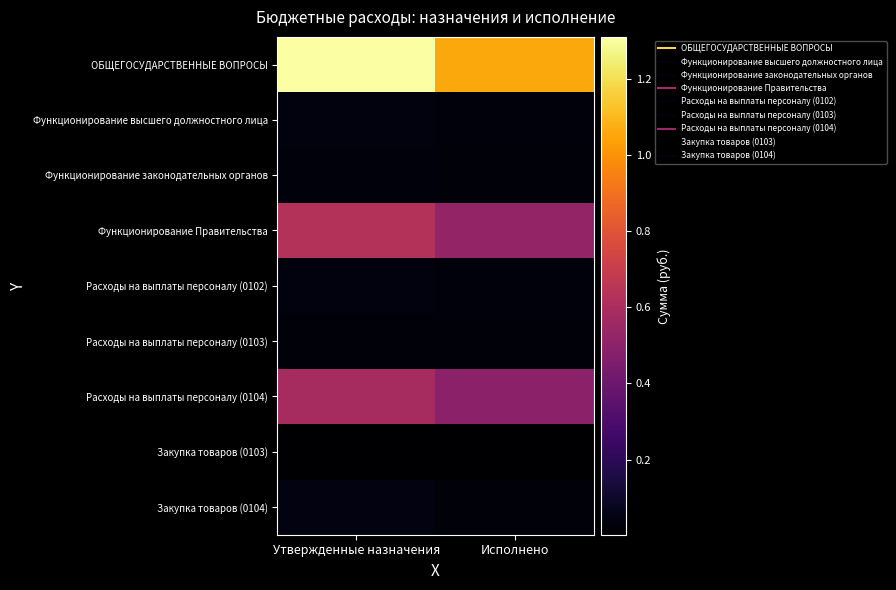

Which has a higher value, Исполнено or Утвержденные назначения?

Утвержденные назначения